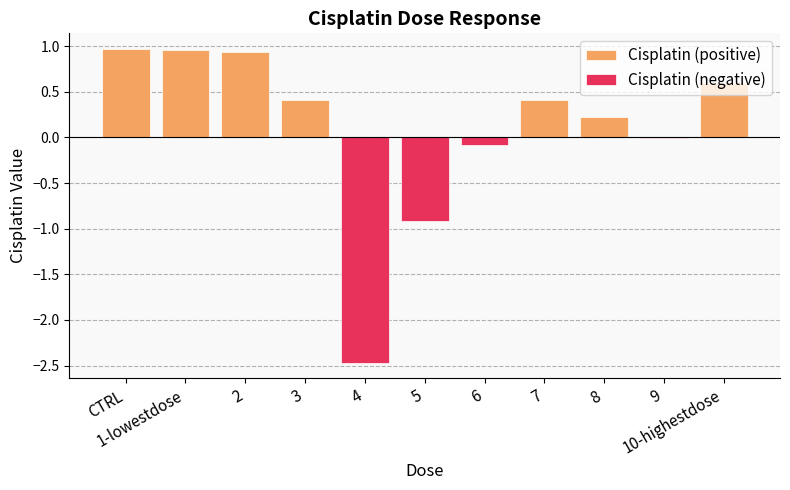

The value of Cisplatin (positive) at 8 is 0.3. True or false?

False